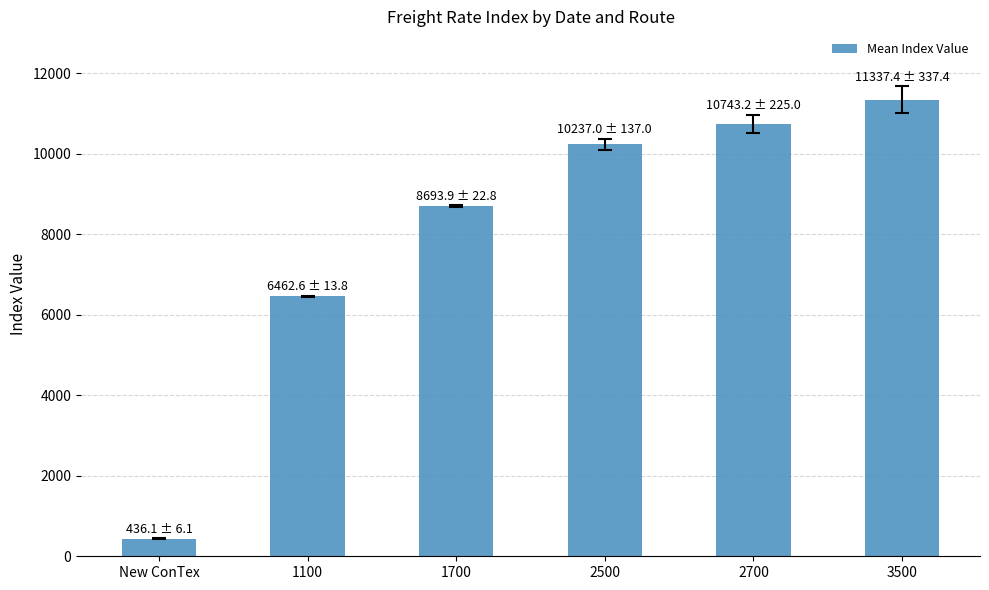

How many data points does each series have?

6